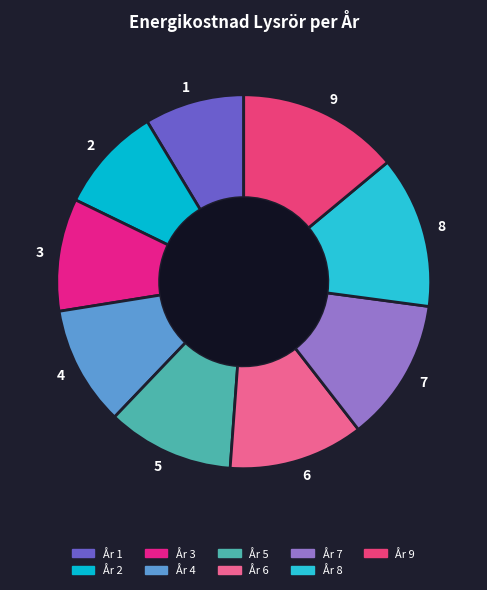

Between 7 and 9, which is larger?

9